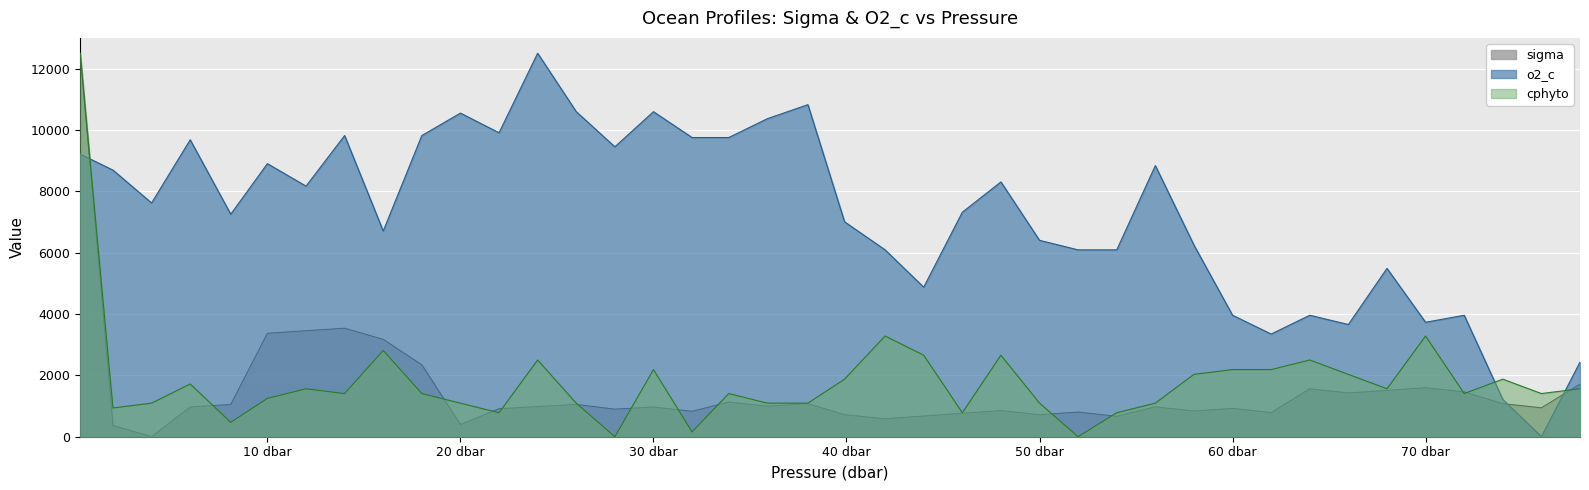

What is the label of the 14th point from the right?

52.0